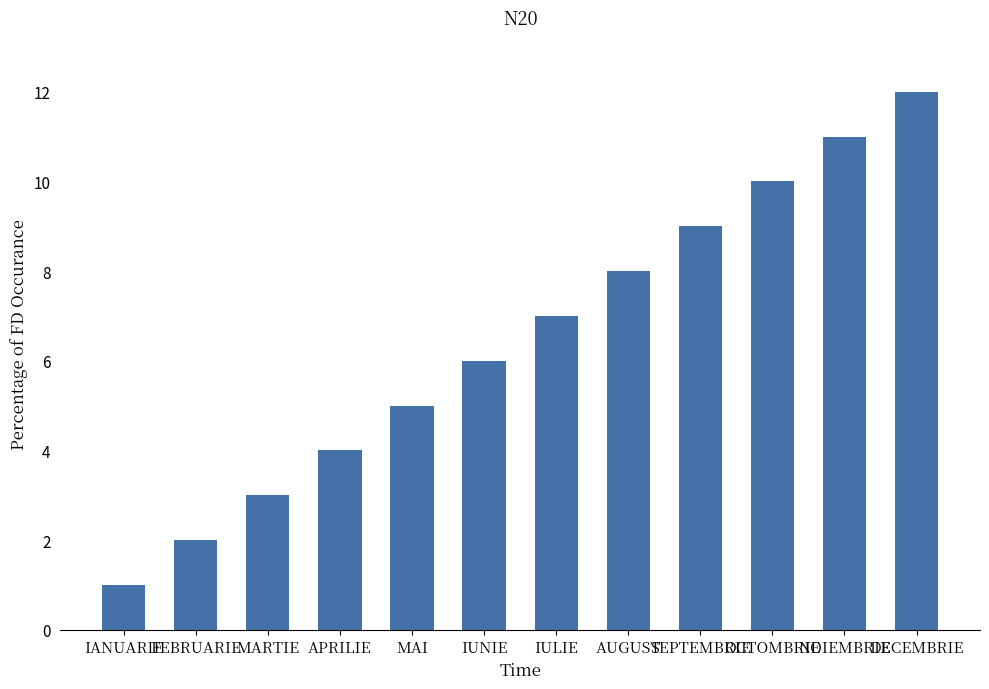

What is the smallest value displayed?

1